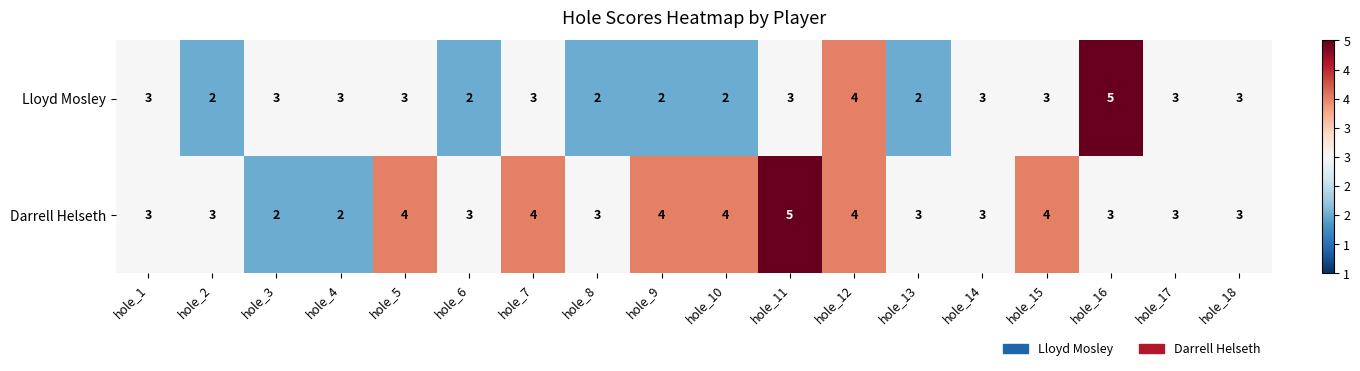

What value does the Darrell Helseth series have at hole_7?

4